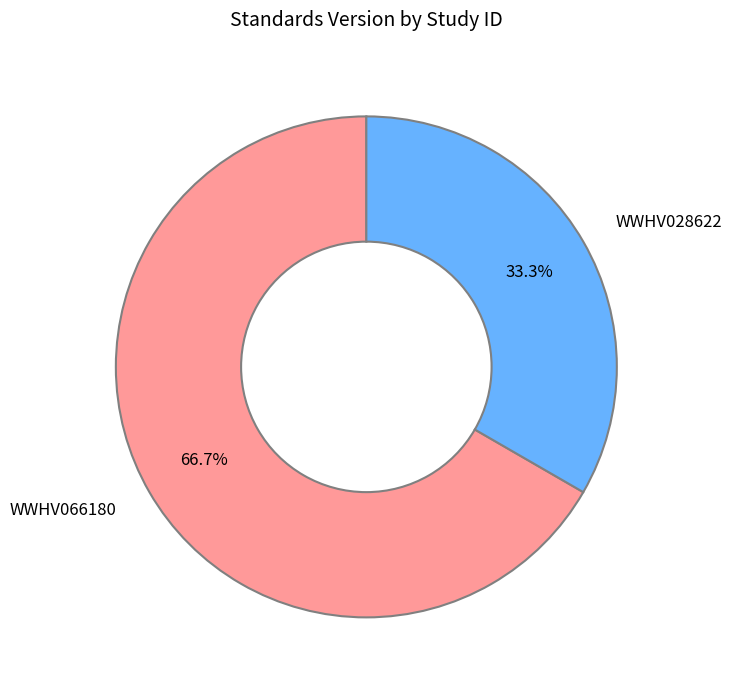

To the nearest percent, what is the average slice percentage?

50%